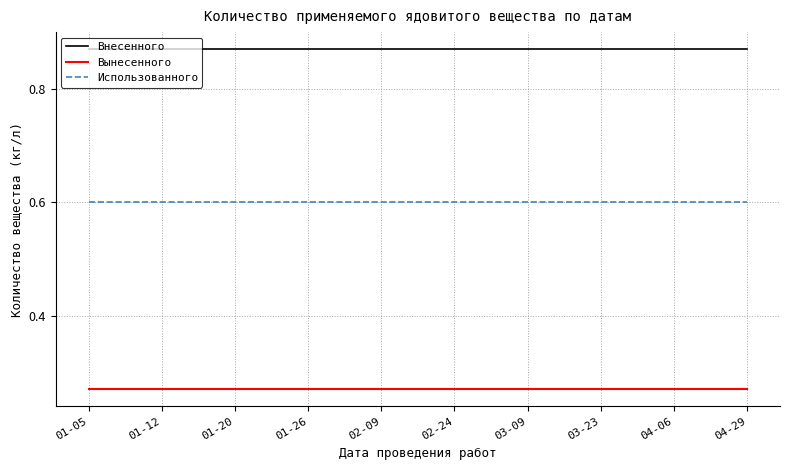

True or false: Вынесенного and Использованного cross at least once.

False